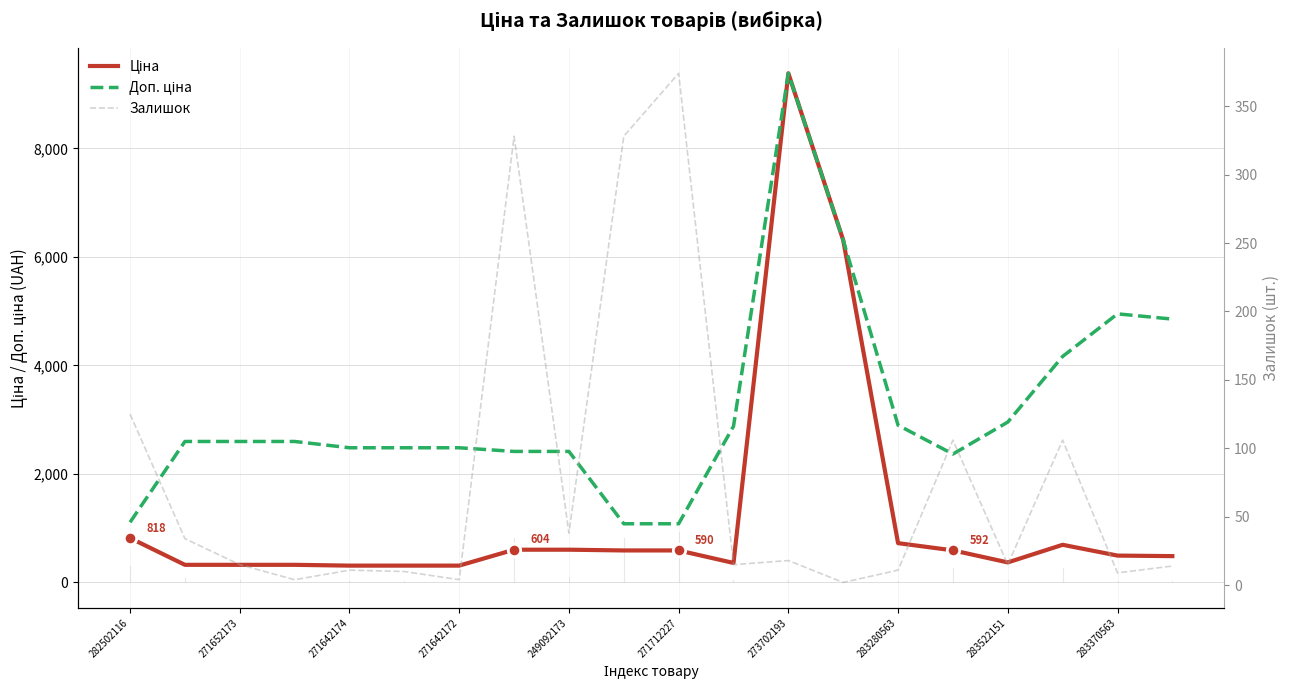

Which series has the largest Y range (max minus min)?

Ціна